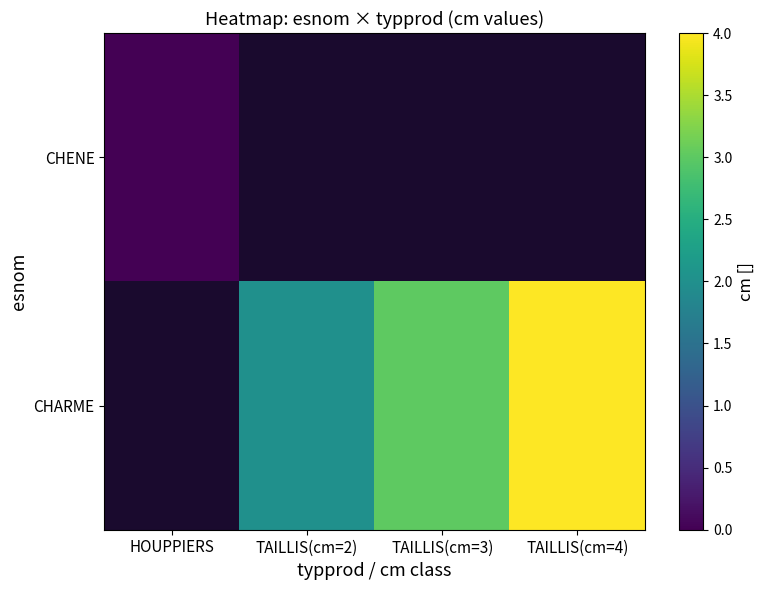

List the labels in order of CHARME value, smallest first.

HOUPPIERS, TAILLIS(cm=2), TAILLIS(cm=3), TAILLIS(cm=4)